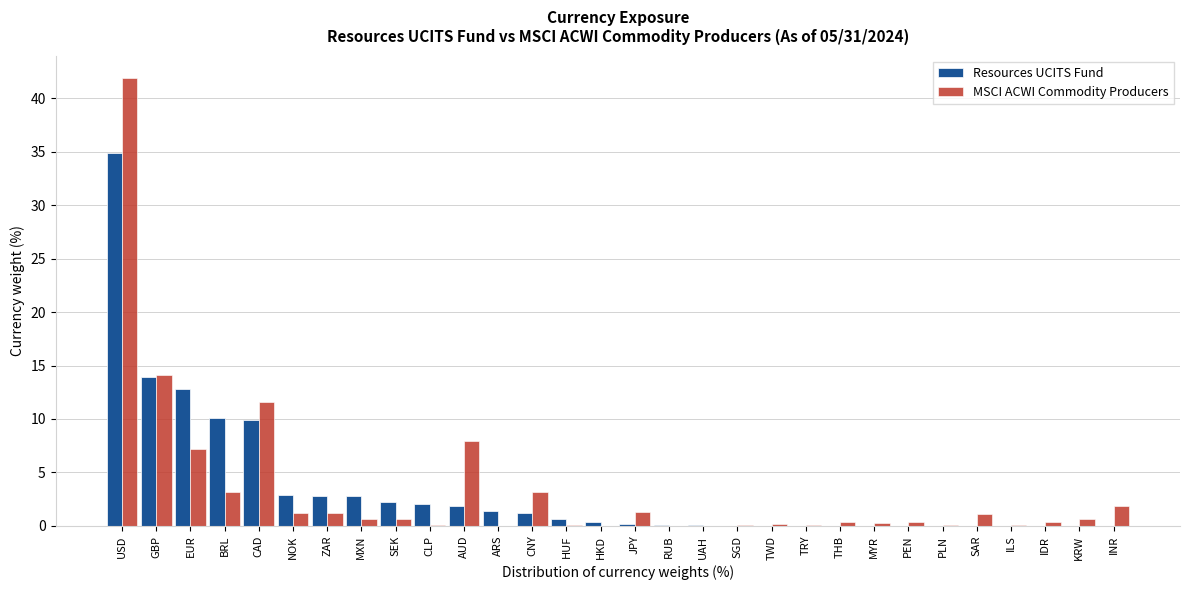

The Resources UCITS Fund series shows -22.6 at ILS. True or false?

False